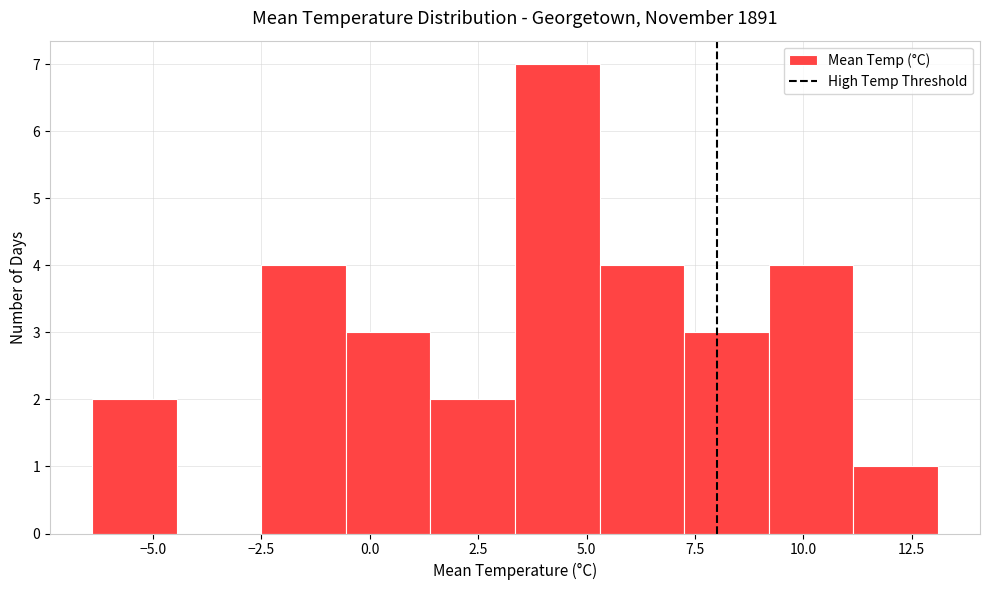

Around what value on the x-axis is the tallest bar? Give the approximate position of its centre, as read against the axis.

4.5